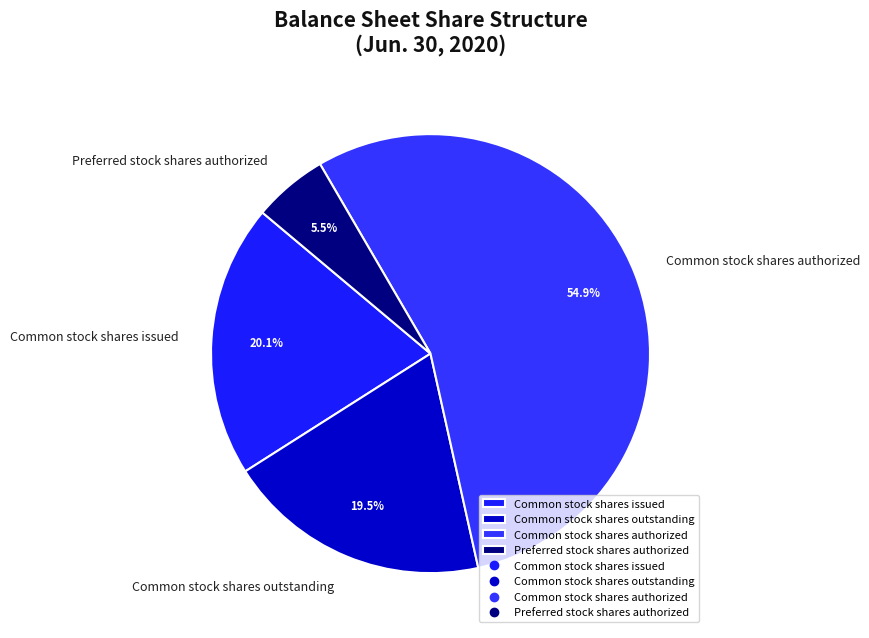

Is the sum of Common stock shares issued and Preferred stock shares authorized greater than half?

No